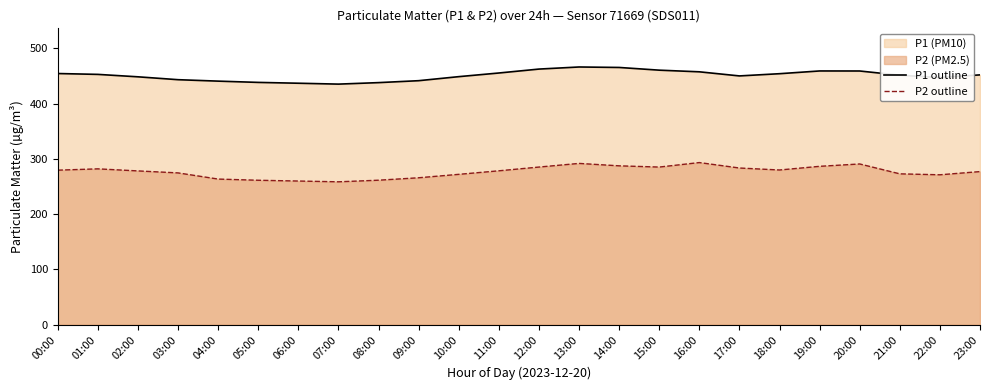

What is the value of the P1 outline point at the 17th from the left?

457.4